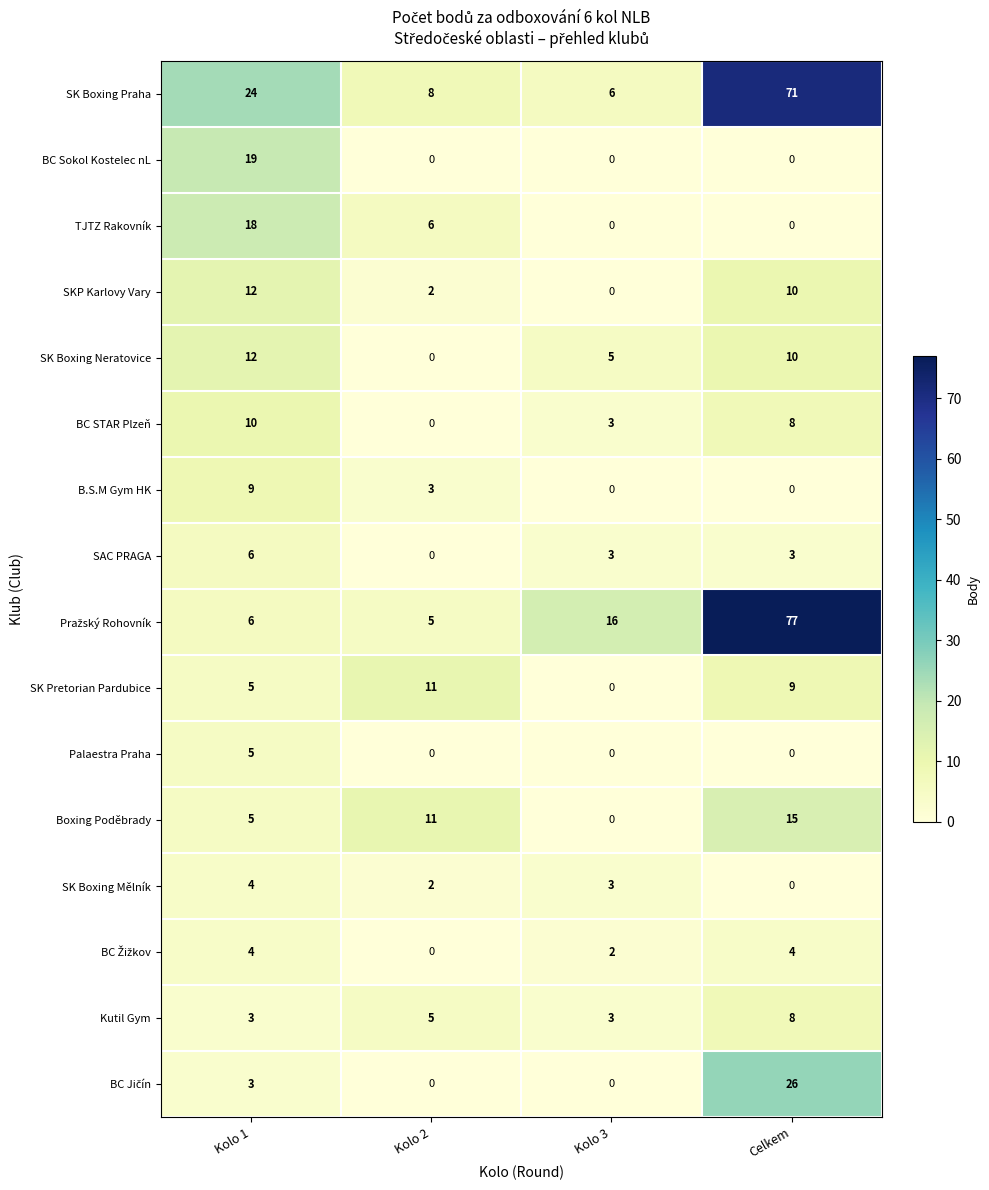

What is the sum of the SK Boxing Mělník values at Kolo 2 and Kolo 1?

6